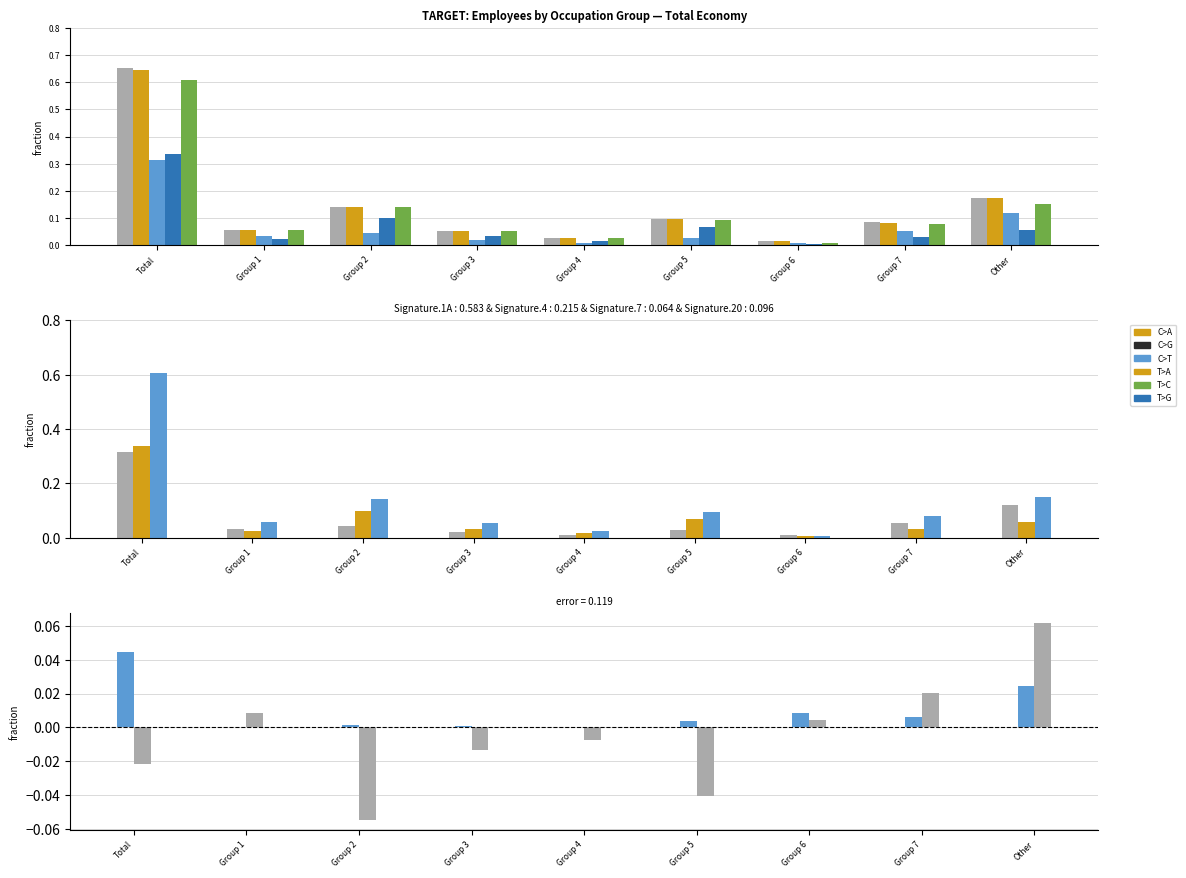

What is the label of the 6th bar from the right?

Group 3